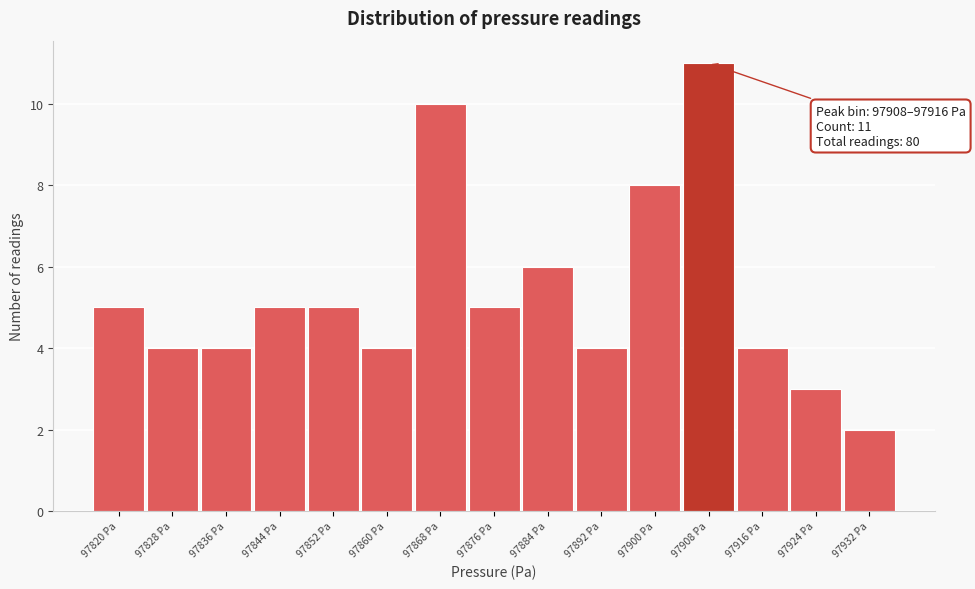

Reading left to right, what are all the values shown in this chart?

97820 Pa=5	97828 Pa=4	97836 Pa=4	97844 Pa=5	97852 Pa=5	97860 Pa=4	97868 Pa=10	97876 Pa=5	97884 Pa=6	97892 Pa=4	97900 Pa=8	97908 Pa=11	97916 Pa=4	97924 Pa=3	97932 Pa=2